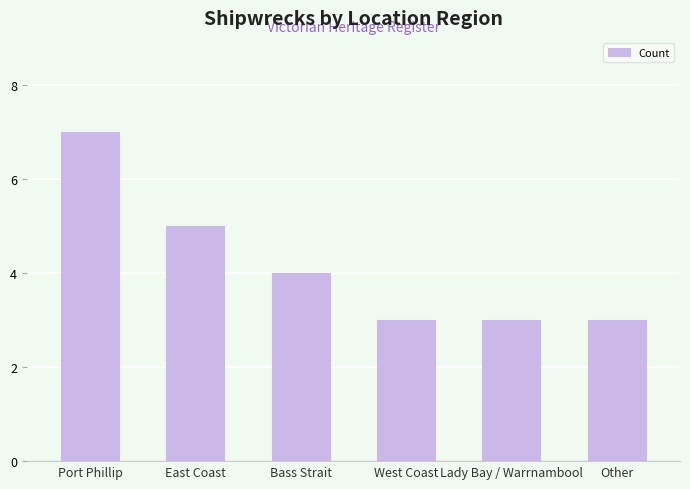

What is the value of the 6th bar from the left?

3